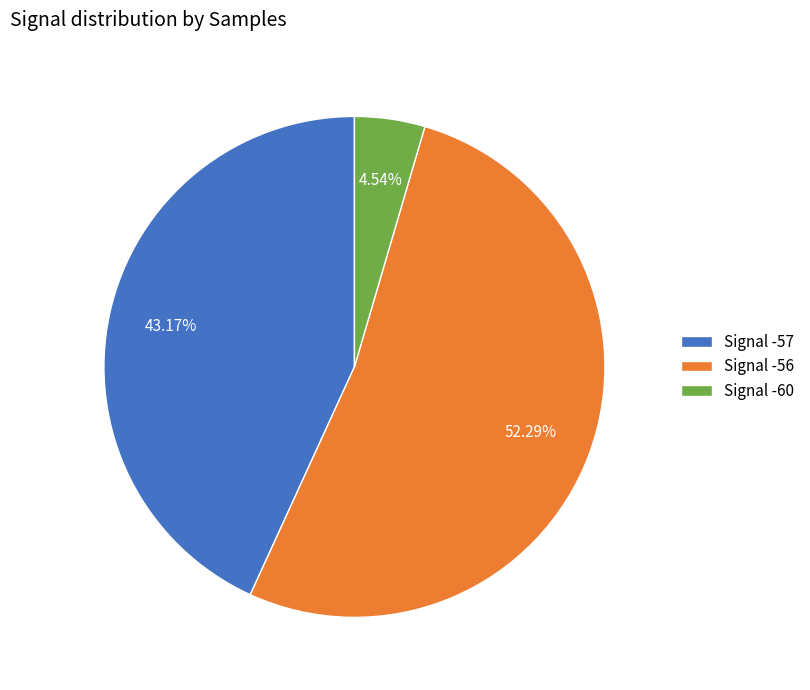

Between Signal -57 and Signal -60, which is larger?

Signal -57